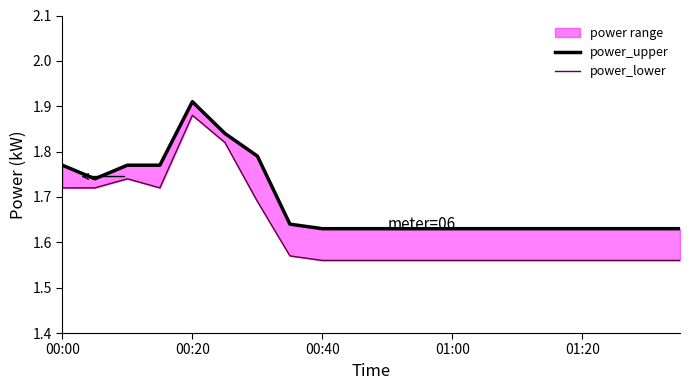

Is it true that power_upper equals 2.4 at 01:00?

False